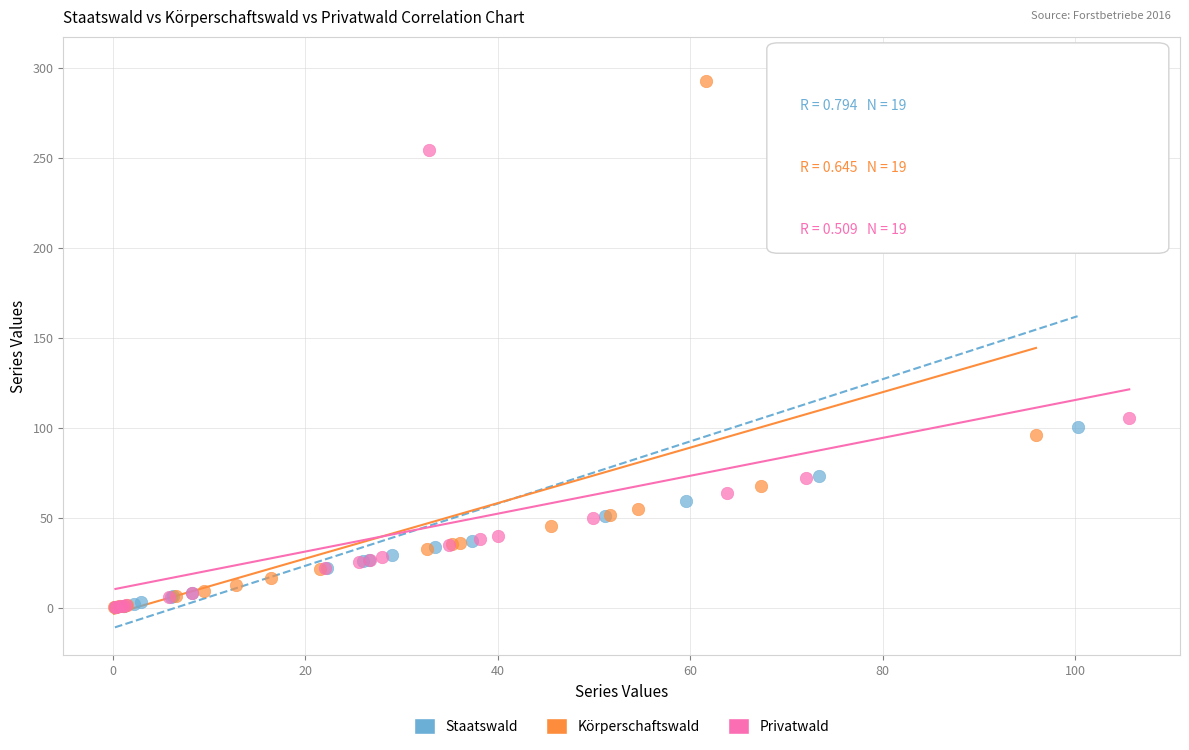

Which series has the widest spread of Y values?

Staatswald